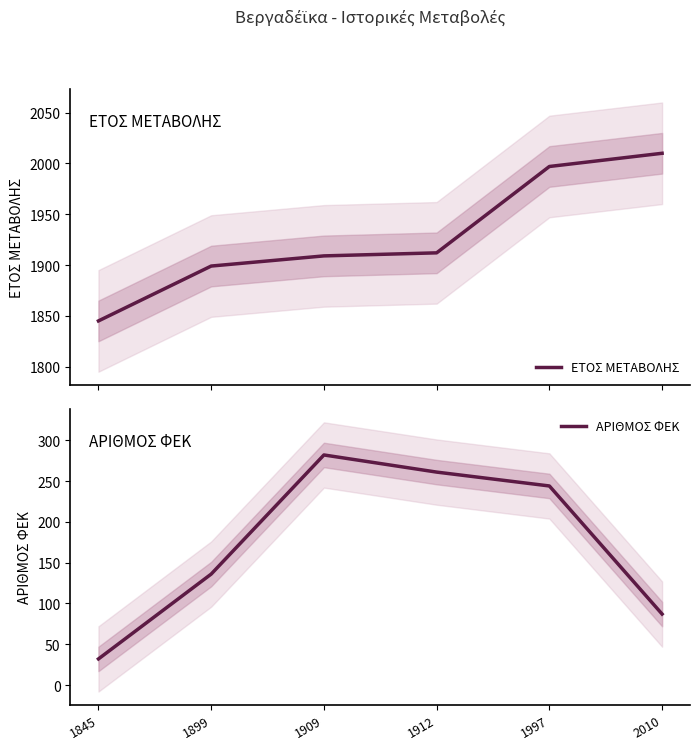

What are all the series names shown in the legend?

ΕΤΟΣ ΜΕΤΑΒΟΛΗΣ, ΑΡΙΘΜΟΣ ΦΕΚ